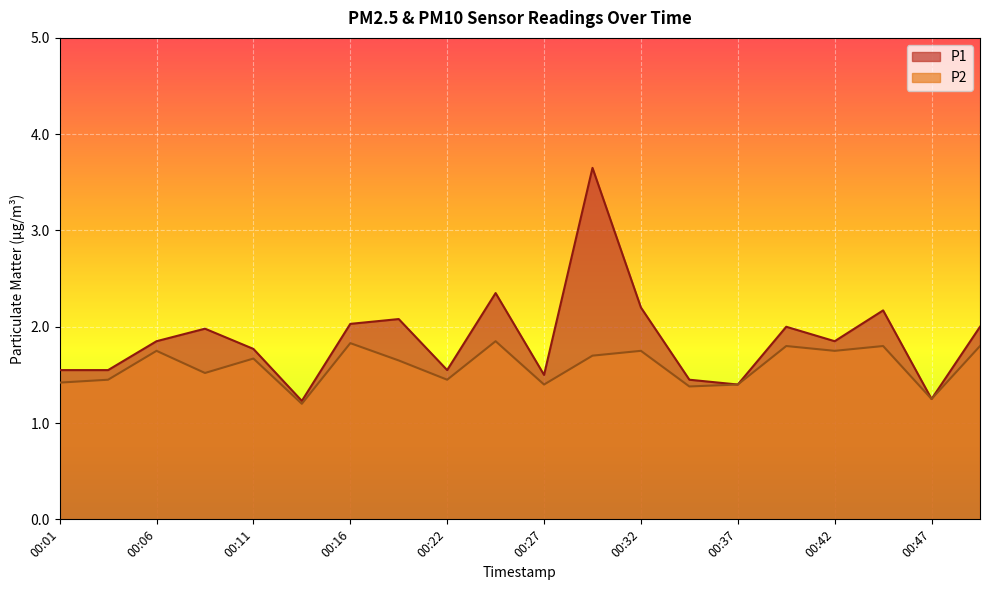

At which category is the sum across all series the highest?

00:29